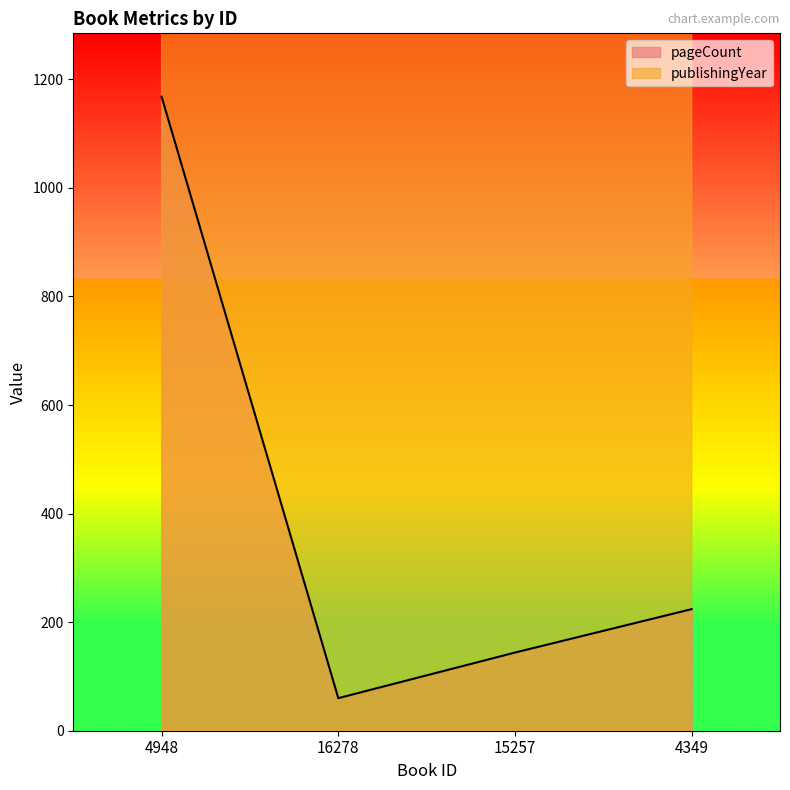

Is it true that pageCount equals 226 at 15257?

False